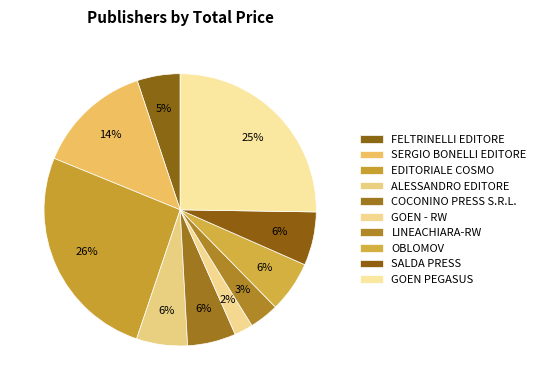

Rank the categories by value from lowest to highest.

GOEN - RW, LINEACHIARA-RW, FELTRINELLI EDITORE, COCONINO PRESS S.R.L., ALESSANDRO EDITORE, OBLOMOV, SALDA PRESS, SERGIO BONELLI EDITORE, GOEN PEGASUS, EDITORIALE COSMO